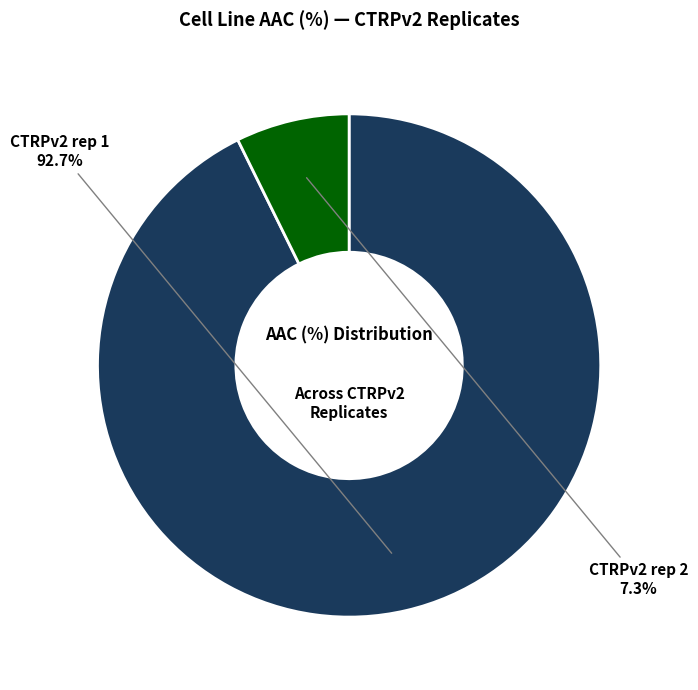

Count the number of slices in the pie.

2